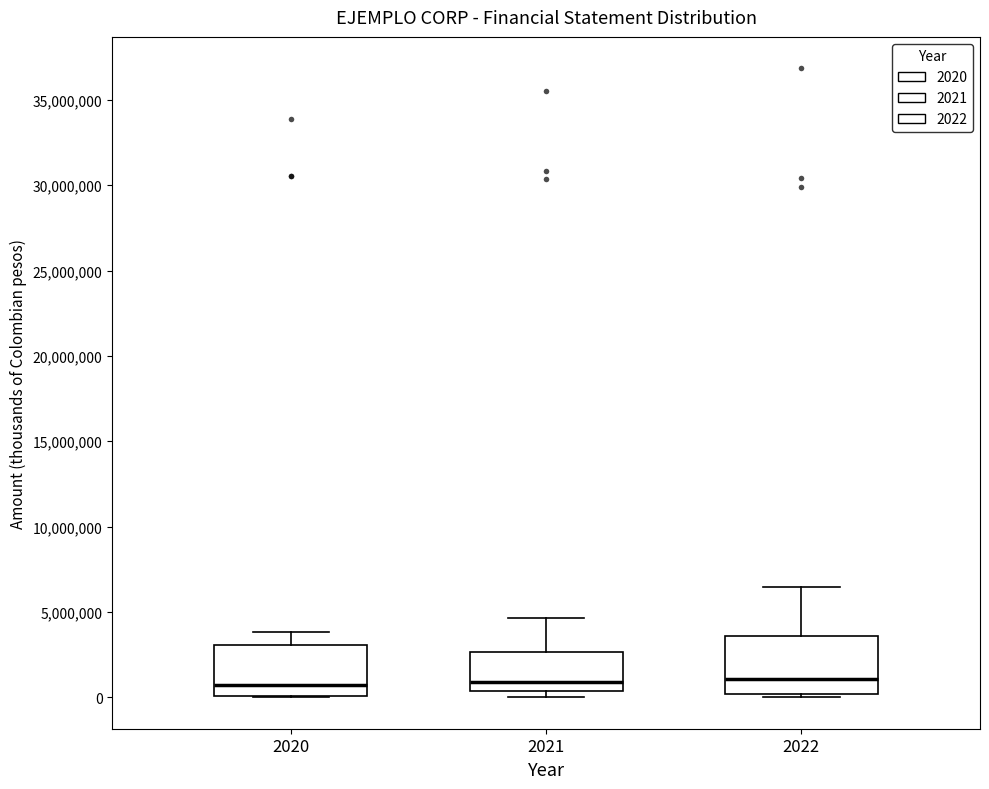

Reading left to right, transcribe this box plot: for each box, give where its median line is, the range the box spans, and where its two whiskers end, as read against the y-axis. The values are not printed on the chart, so give them approximately, as read against the axis.

2020: median 500000, box 0 to 3000000, whiskers 0 to 4000000
2021: median 1000000, box 500000 to 2500000, whiskers 0 to 4500000
2022: median 1000000, box 0 to 3500000, whiskers 0 (just below the box's lower edge) to 6500000